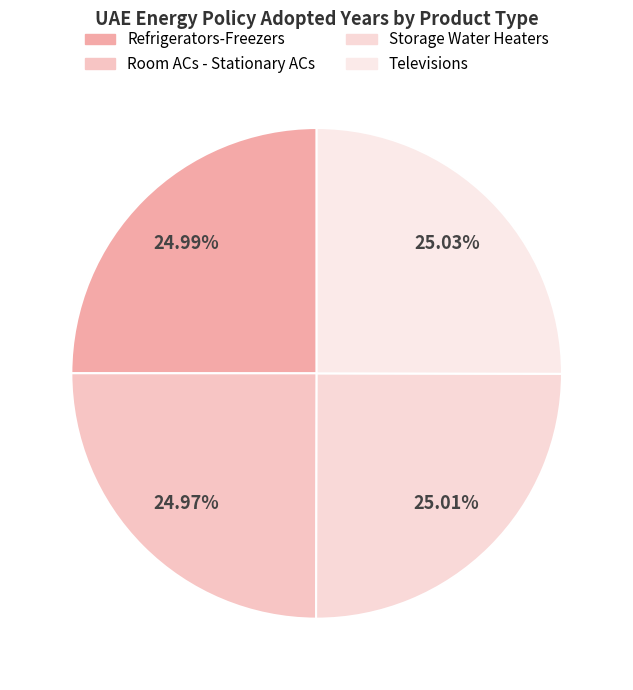

Is the sum of Storage Water Heaters and Televisions greater than half?

Yes